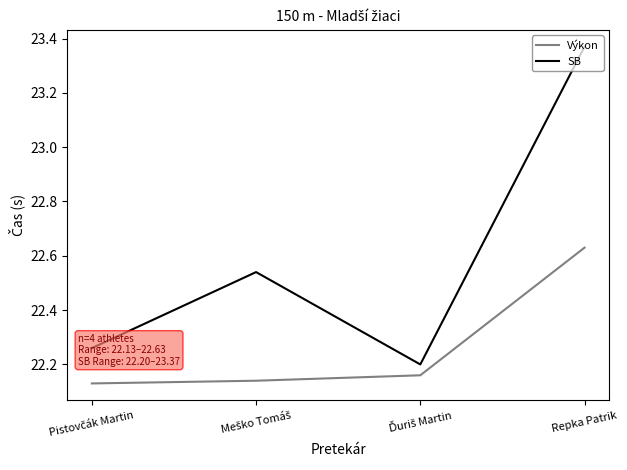

The value of SB at Repka Patrik is 6.8. True or false?

False